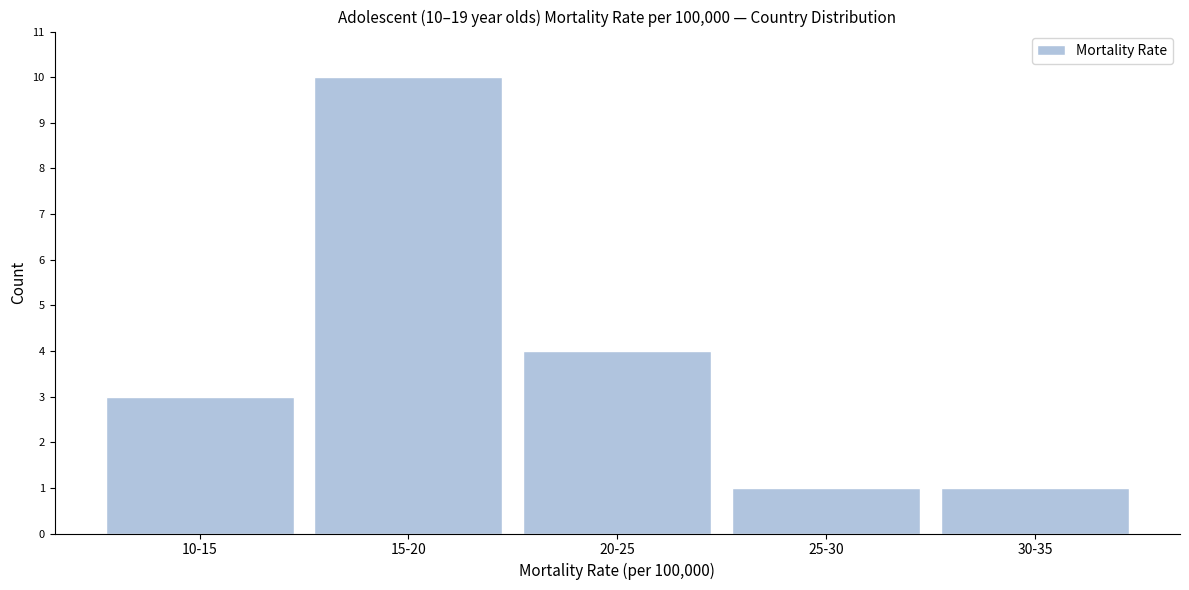

Reading left to right, what are all the values shown in this chart?

10-15=3	15-20=10	20-25=4	25-30=1	30-35=1